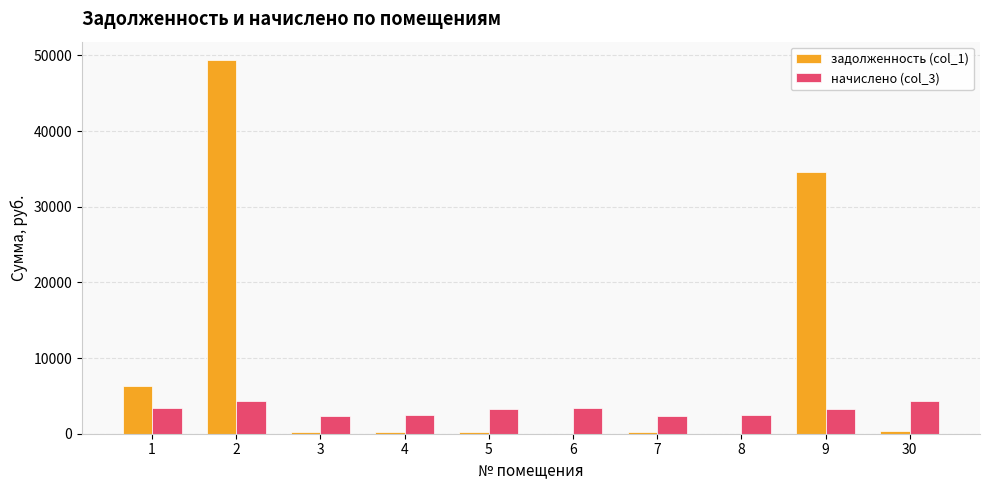

What is the greatest value displayed?

49359.7